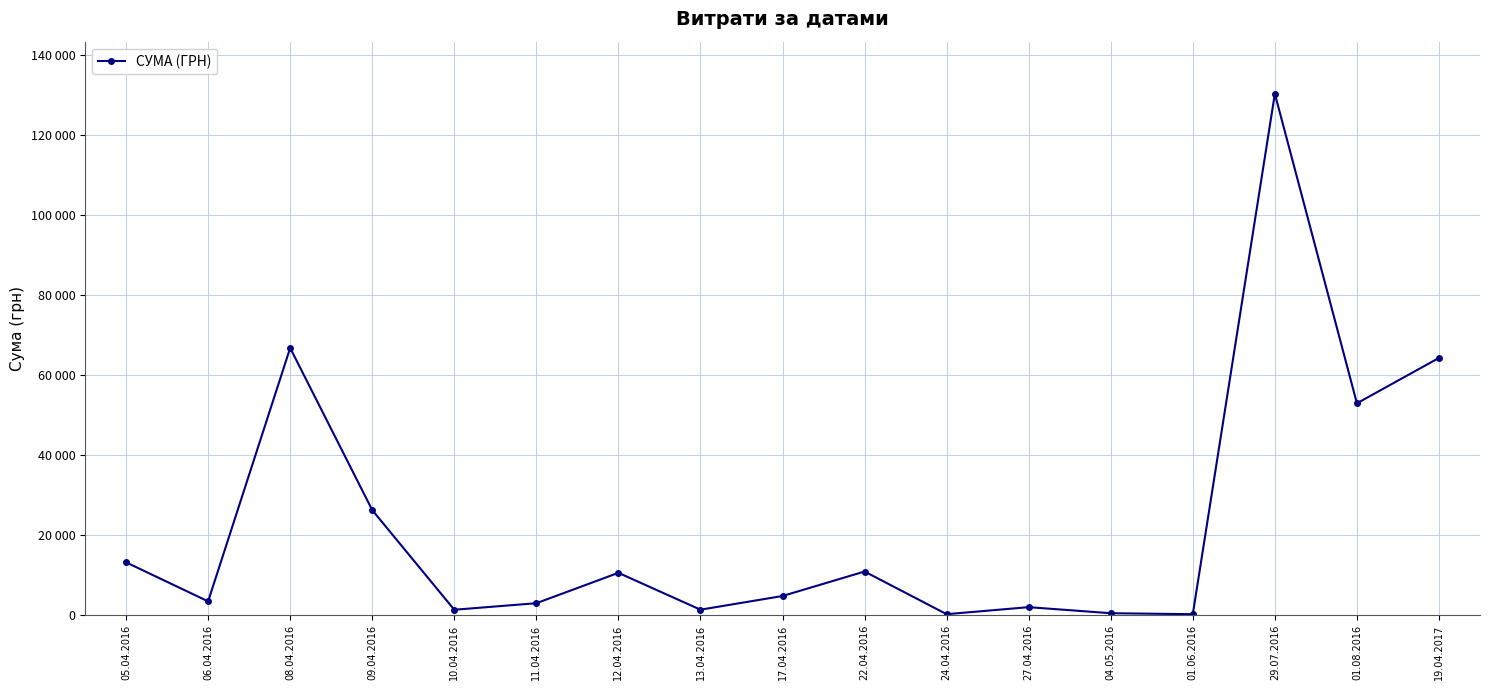

Reading left to right, what are all the values shown in this chart?

13154.2	3387.1	66785.7	26223.8	1287.8	2924.6	10526.0	1303.1	4730.0	10854.2	179.0	1938.4	420.0	176.0	130379.7	52936.8	64293.0